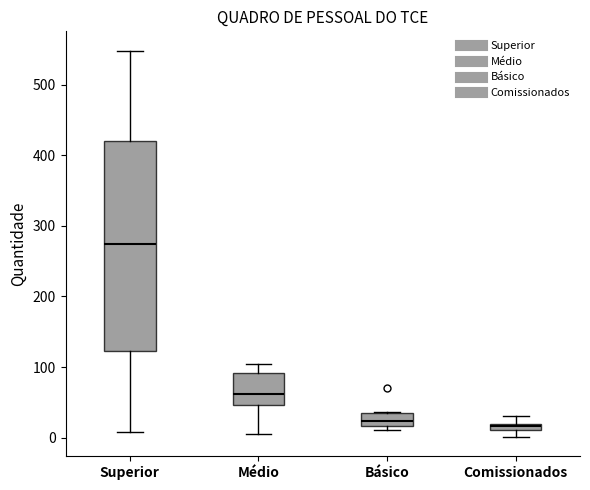

Comparing the boxes themselves (not the whiskers), which one is the tallest?

Superior